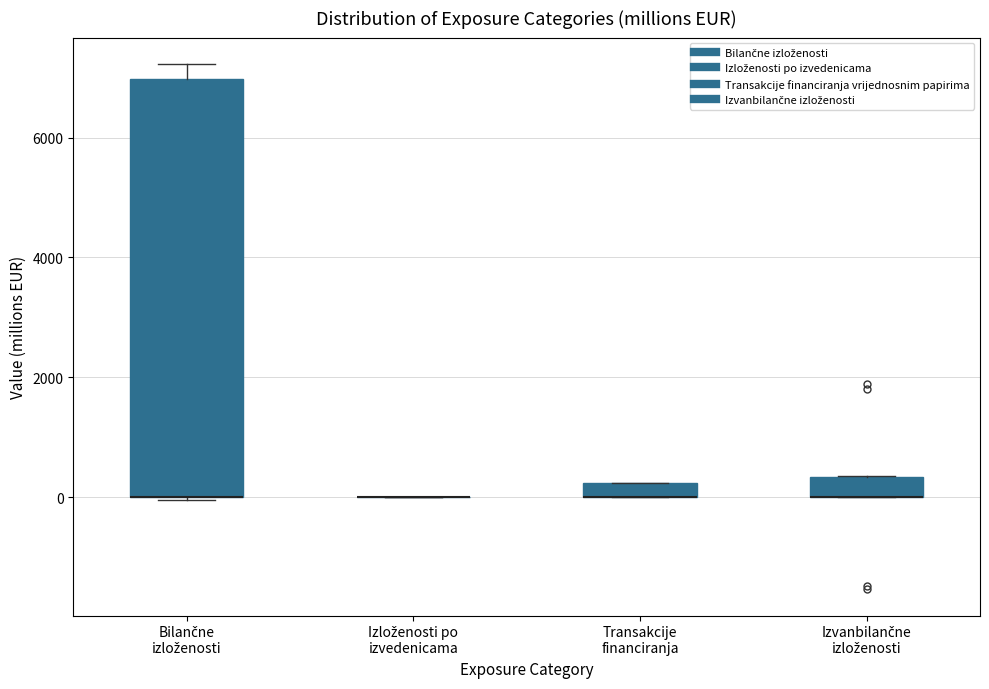

Where is the upper edge of the box for Izvanbilančne izloženosti on the y-axis? The values are not printed on the chart, so give them approximately, as read against the axis.

400